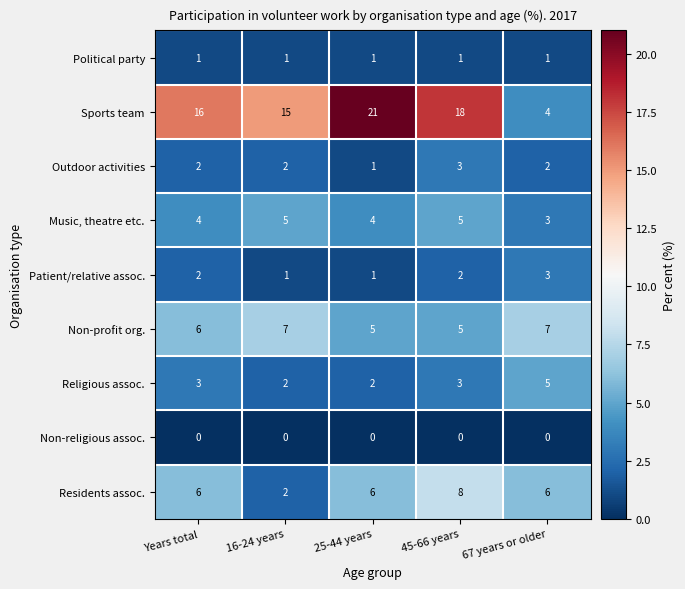

The value of Music, theatre etc. at 45-66 years is 5. True or false?

True